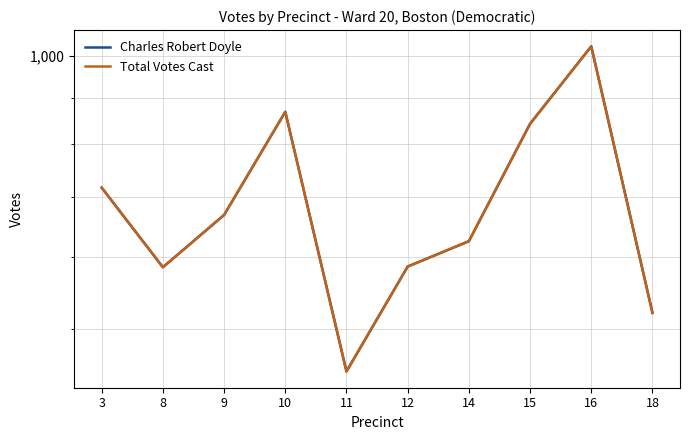

What is the total value across all series at 8?

1170